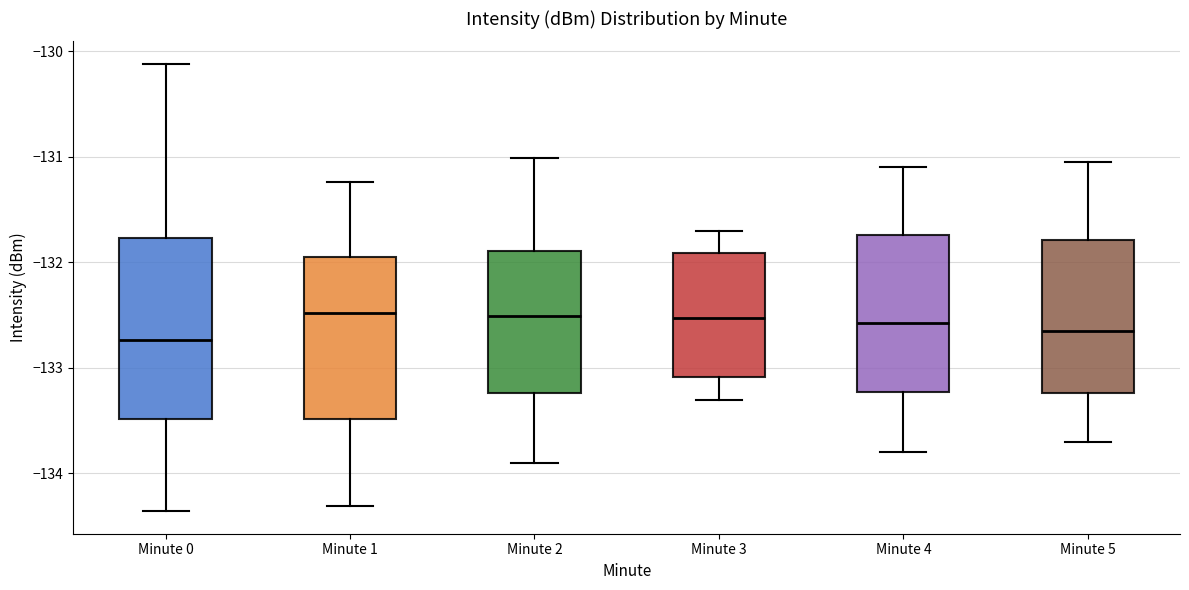

Reading left to right, read every box against the y-axis: the position of its median line, the range the box covers, and the ends of its whiskers. The values are not printed on the chart, so give them approximately, as read against the axis.

Minute 0: median -132.7, box -133.5 to -131.8, whiskers -134.4 to -130.1
Minute 1: median -132.5, box -133.5 to -131.9, whiskers -134.3 to -131.2
Minute 2: median -132.5, box -133.2 to -131.9, whiskers -133.9 to -131.0
Minute 3: median -132.5, box -133.1 to -131.9, whiskers -133.3 to -131.7
Minute 4: median -132.6, box -133.2 to -131.7, whiskers -133.8 to -131.1
Minute 5: median -132.6, box -133.2 to -131.8, whiskers -133.7 to -131.0